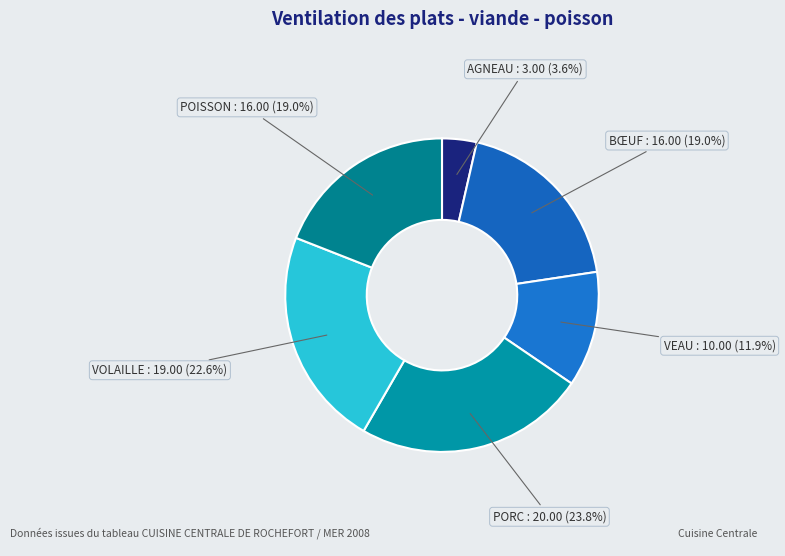

Count the number of slices in the pie.

6